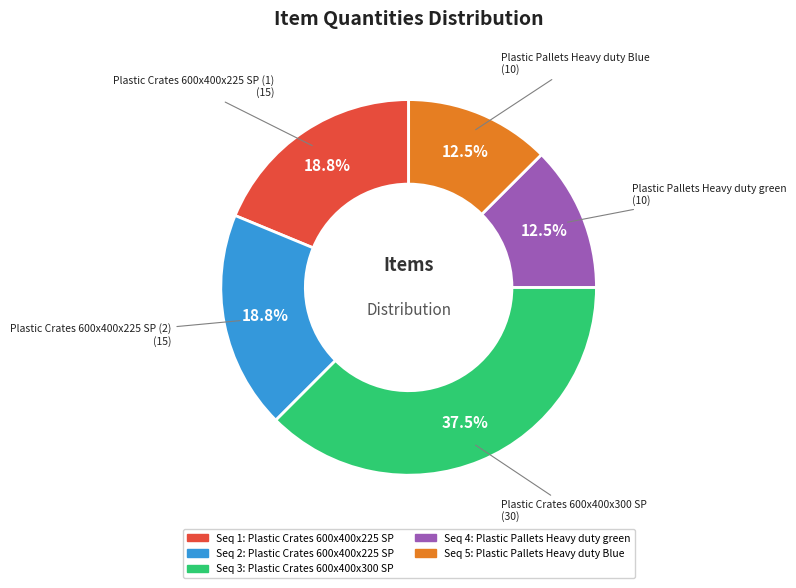

What is the ratio of the value at Plastic Pallets Heavy duty green to the value at Plastic Crates 600x400x225 SP (1)?

0.7